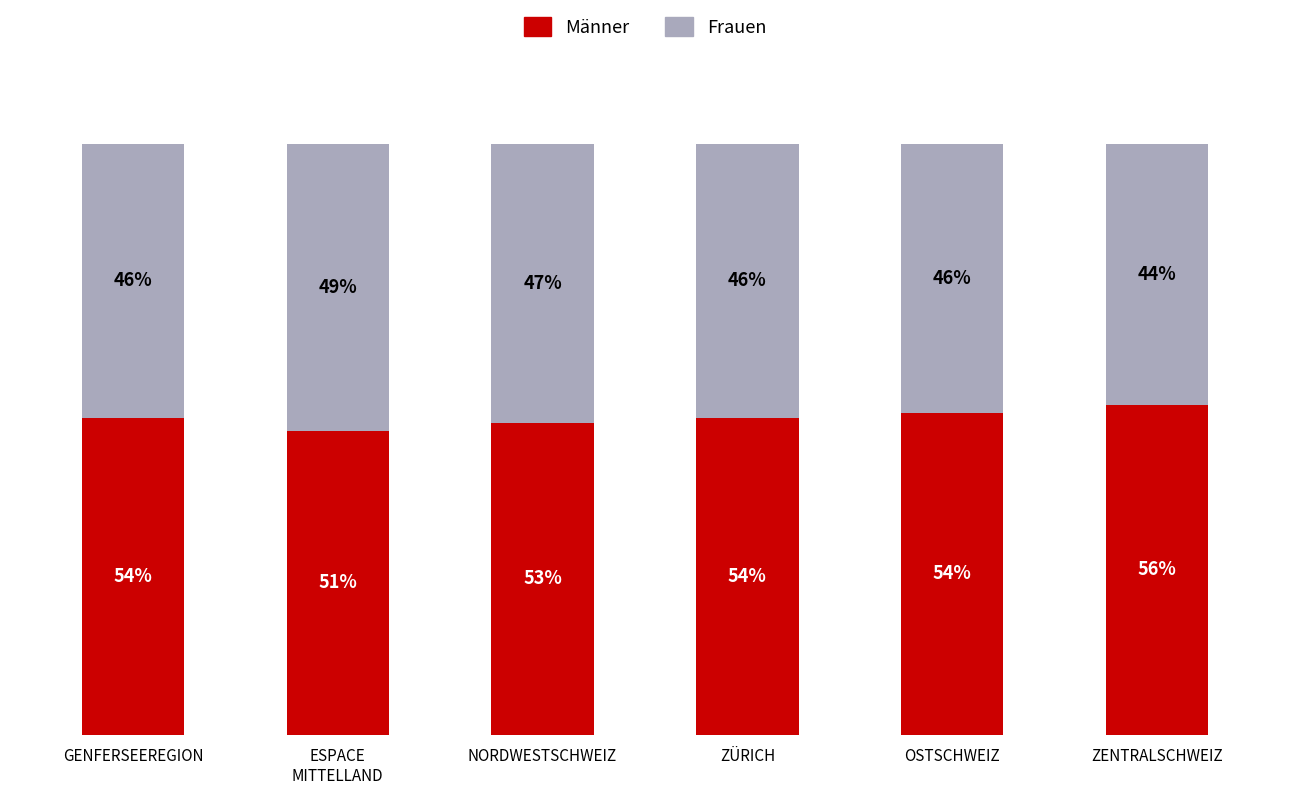

What is the sum of the Männer values at OSTSCHWEIZ and ZENTRALSCHWEIZ?

110.2